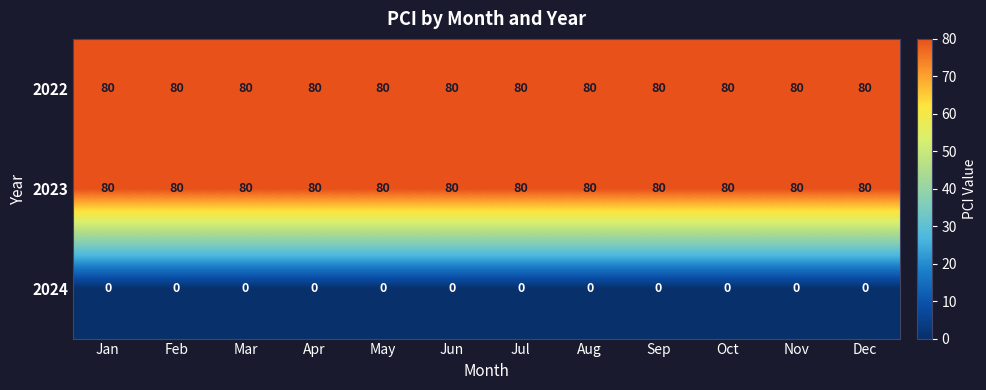

The 2022 series shows 134 at Jul. True or false?

False